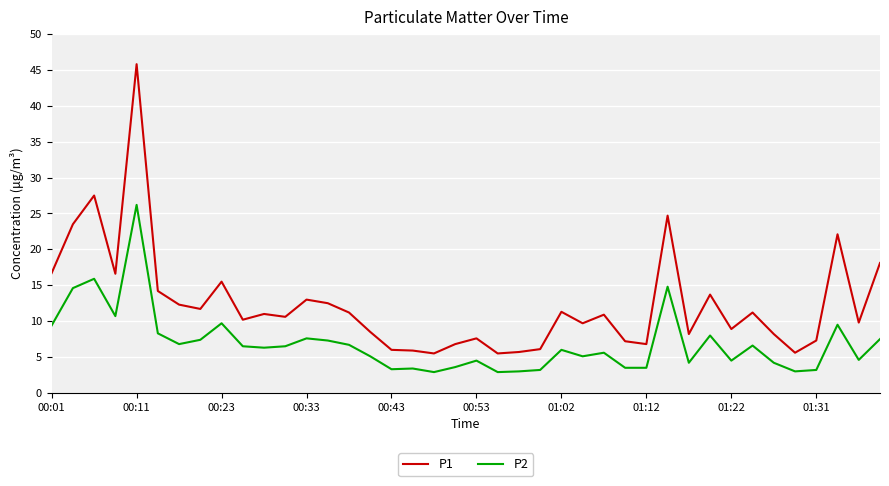

What is the lowest value of the P1 series?

5.5